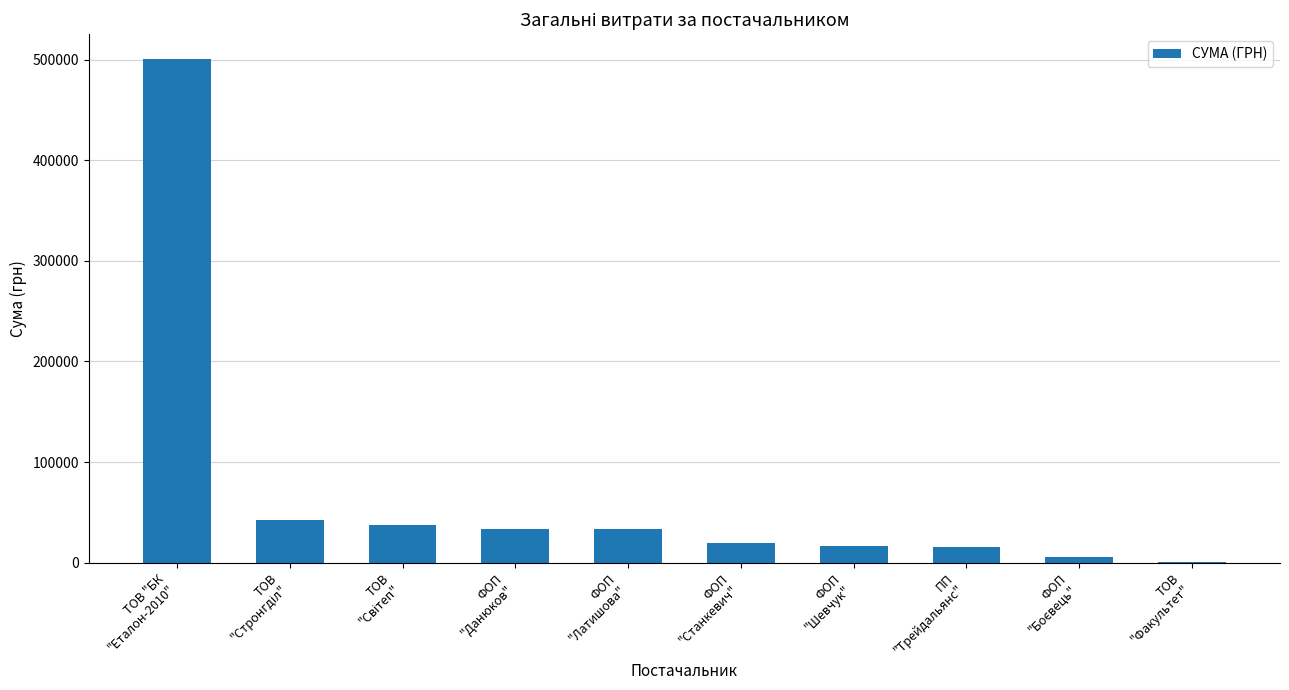

What is the ratio of the value at ФОП
"Данюков" to the value at ПП
"Трейдальянс"?

2.2